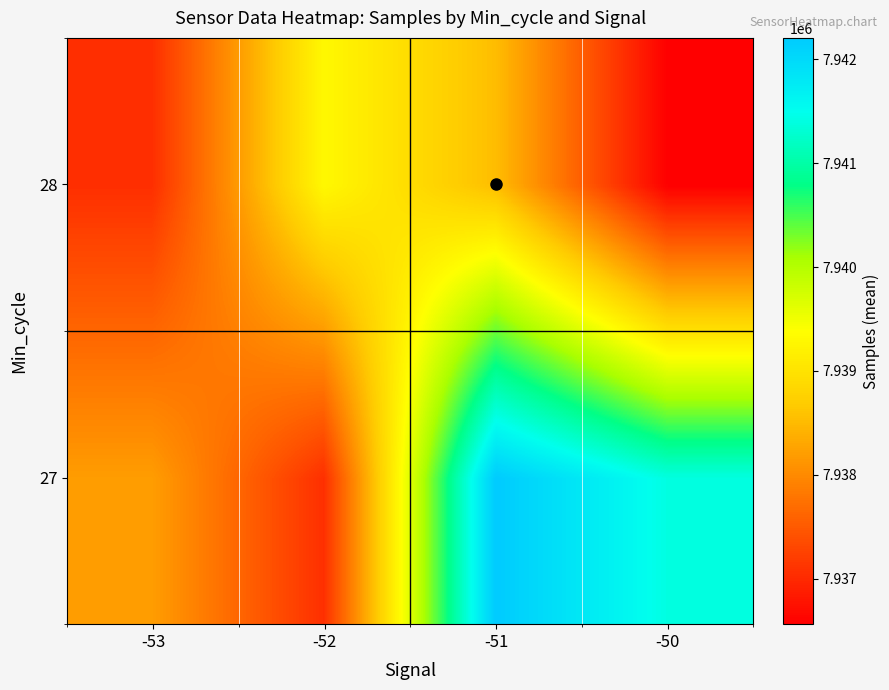

How many distinct data groups are displayed?

2